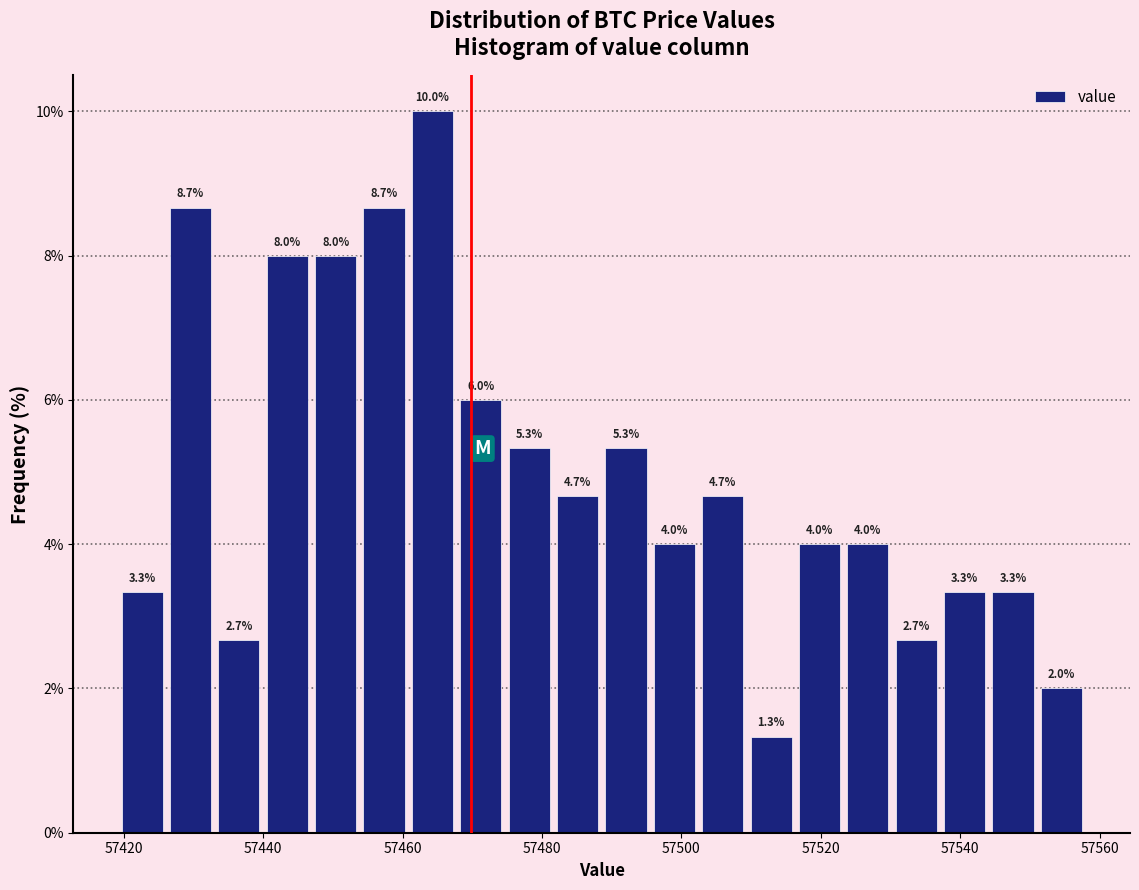

Around what value on the x-axis is the tallest bar? Give the approximate position of its centre, as read against the axis.

57464